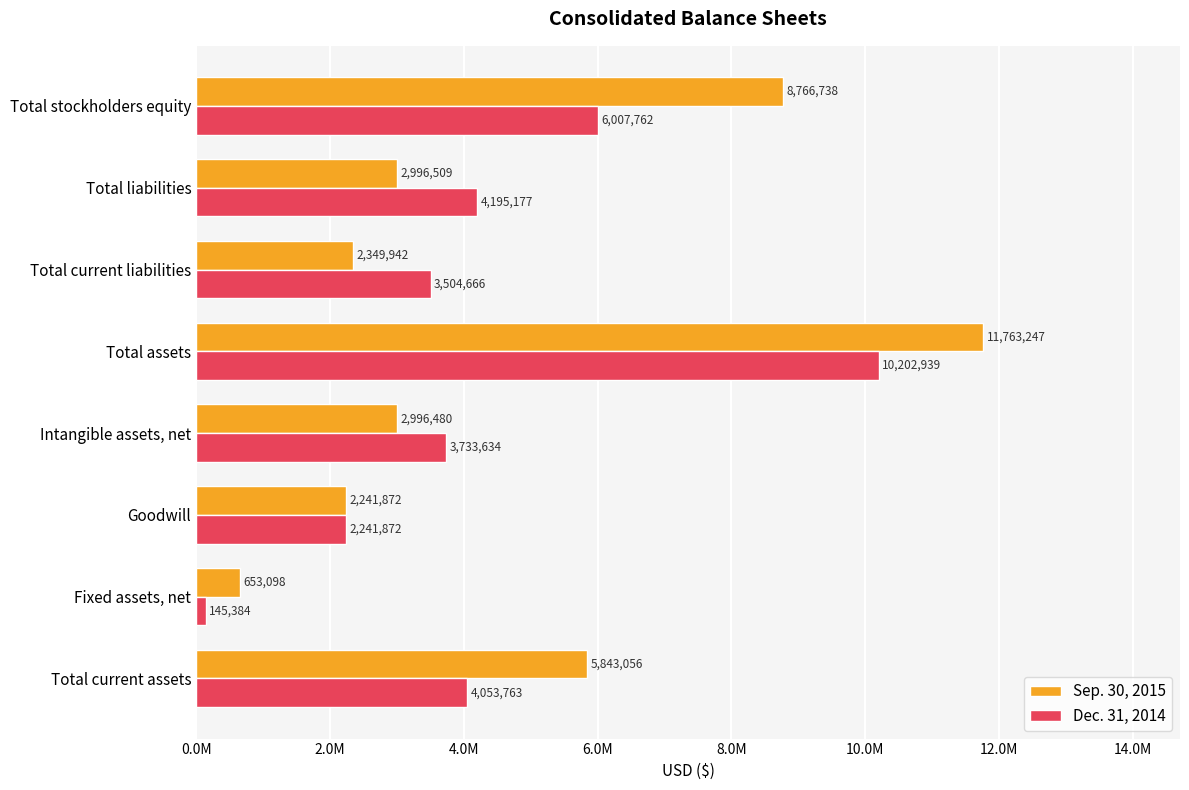

Rank the categories by Dec. 31, 2014 value from highest to lowest.

Total assets, Total stockholders equity, Total liabilities, Total current assets, Intangible assets, net, Total current liabilities, Goodwill, Fixed assets, net